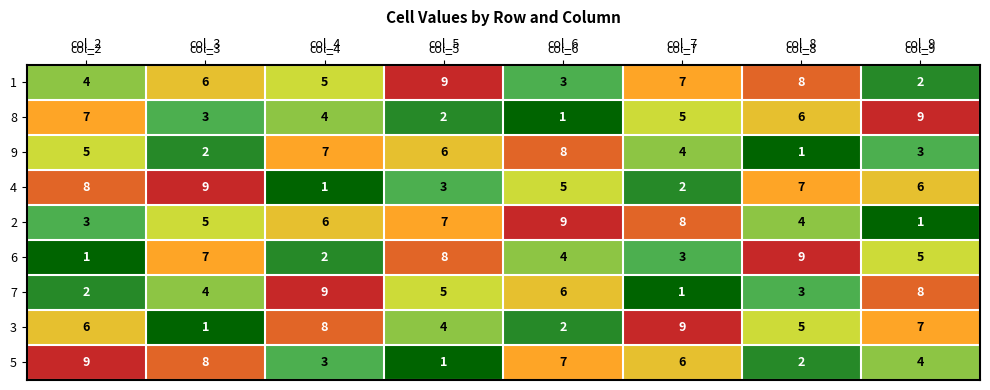

Rank the categories by 4 value from highest to lowest.

col_3, col_2, col_8, col_9, col_6, col_5, col_7, col_4